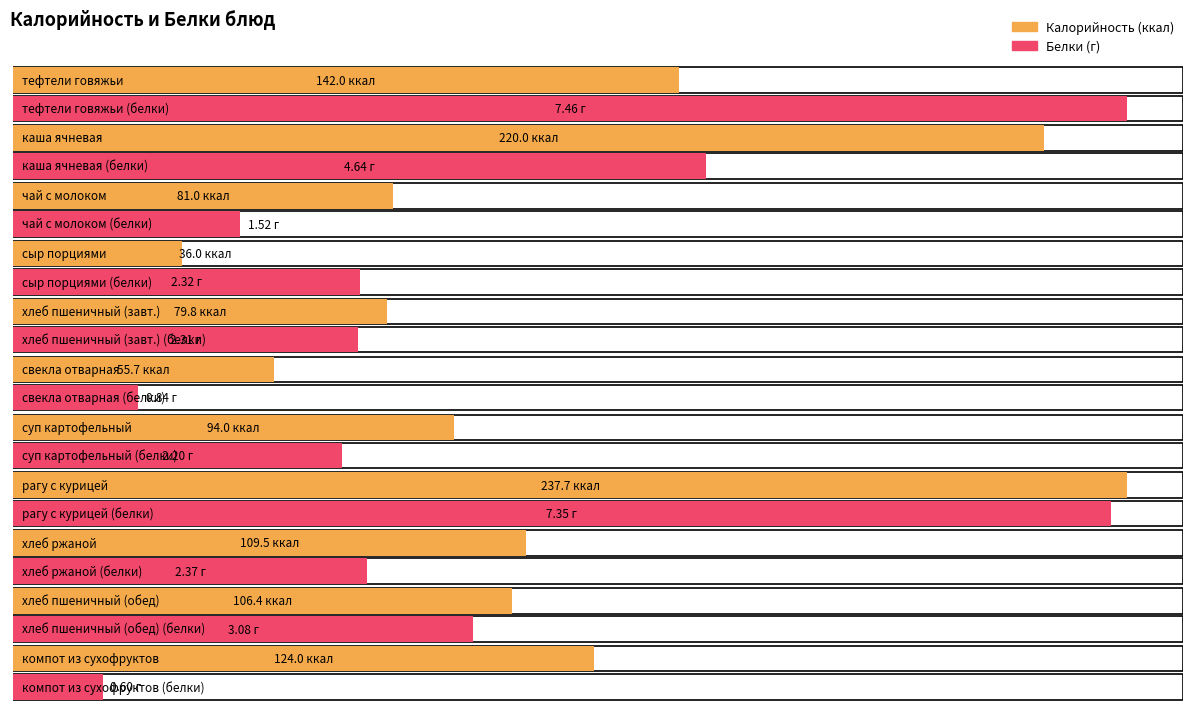

How many bars are there in each group?

2